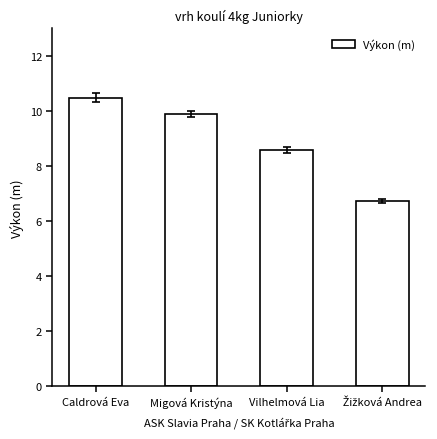

What is the minimum value shown in the chart?

6.7